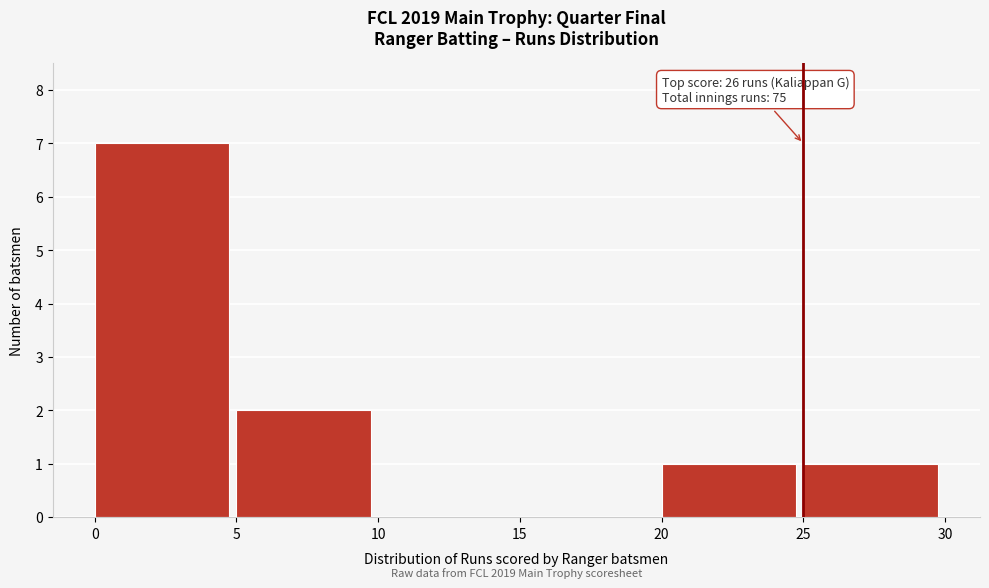

Which range on the x-axis has the tallest bar?

0 to 5